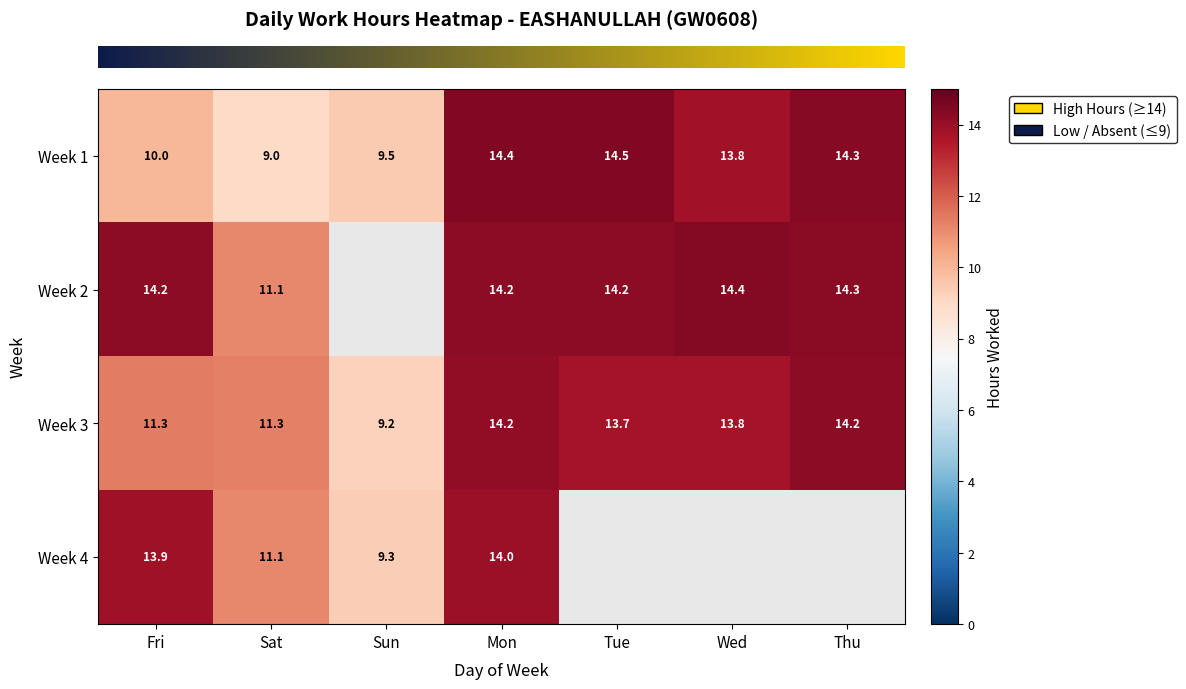

Which series has the widest spread of values?

row_0